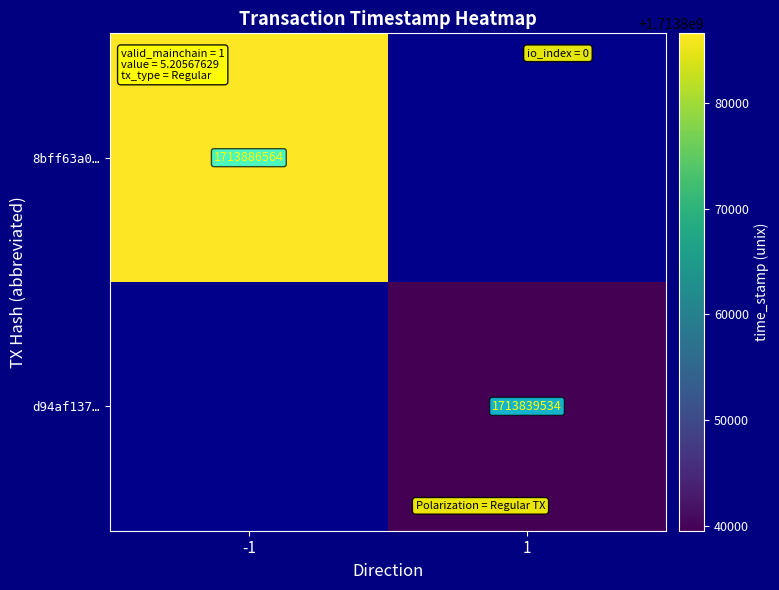

At which category does the chart reach its minimum across all series?

1